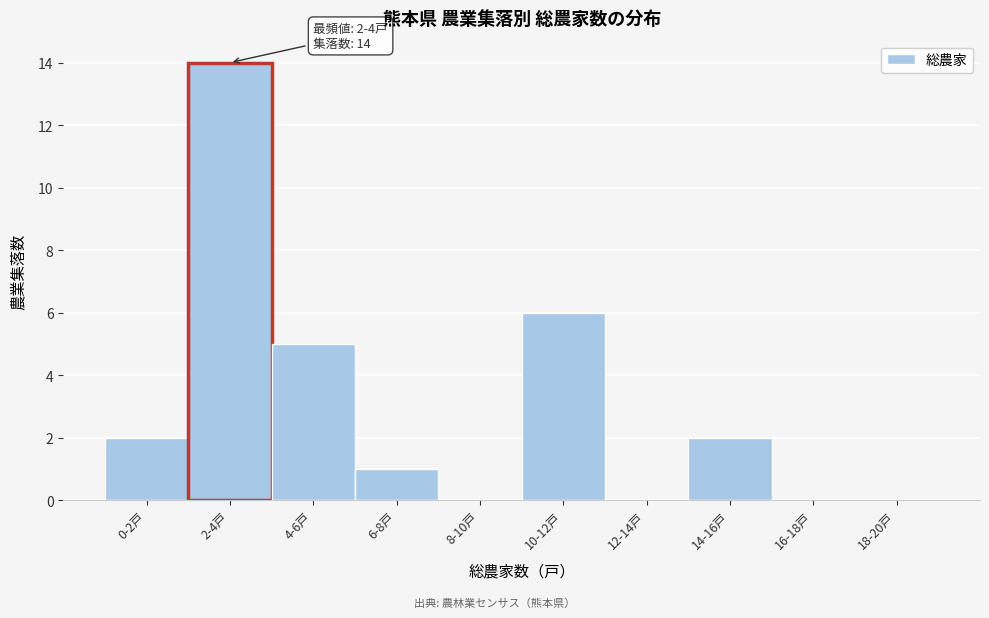

Reading right to left, transcribe all the data shown in this chart.

18-20戸=0	16-18戸=0	14-16戸=2	12-14戸=0	10-12戸=6	8-10戸=0	6-8戸=1	4-6戸=5	2-4戸=14	0-2戸=2